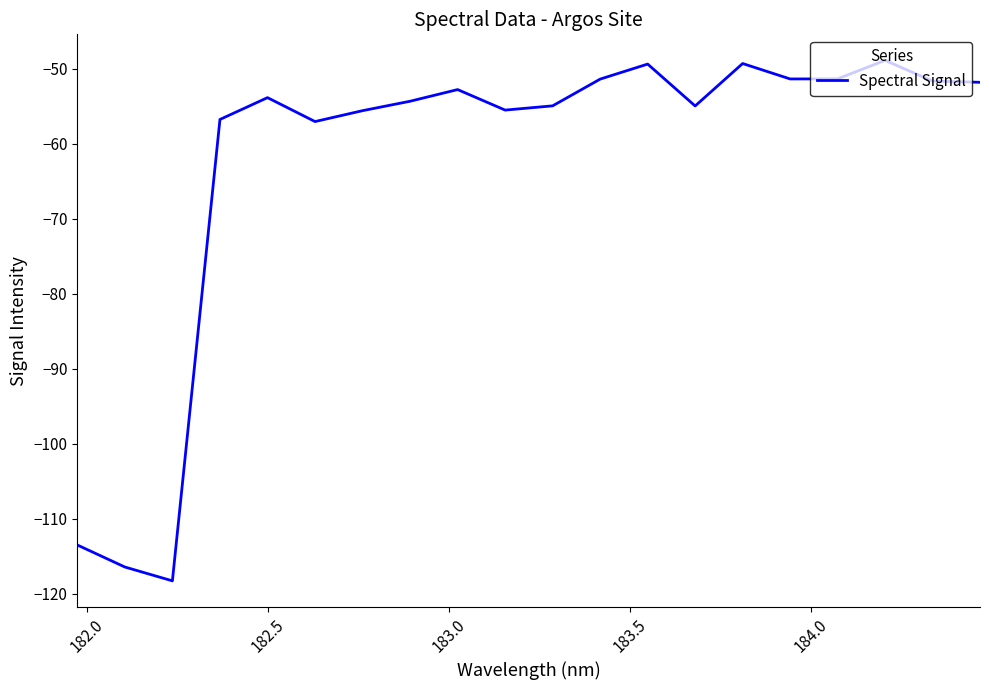

What is the minimum value shown in the chart?

-118.3